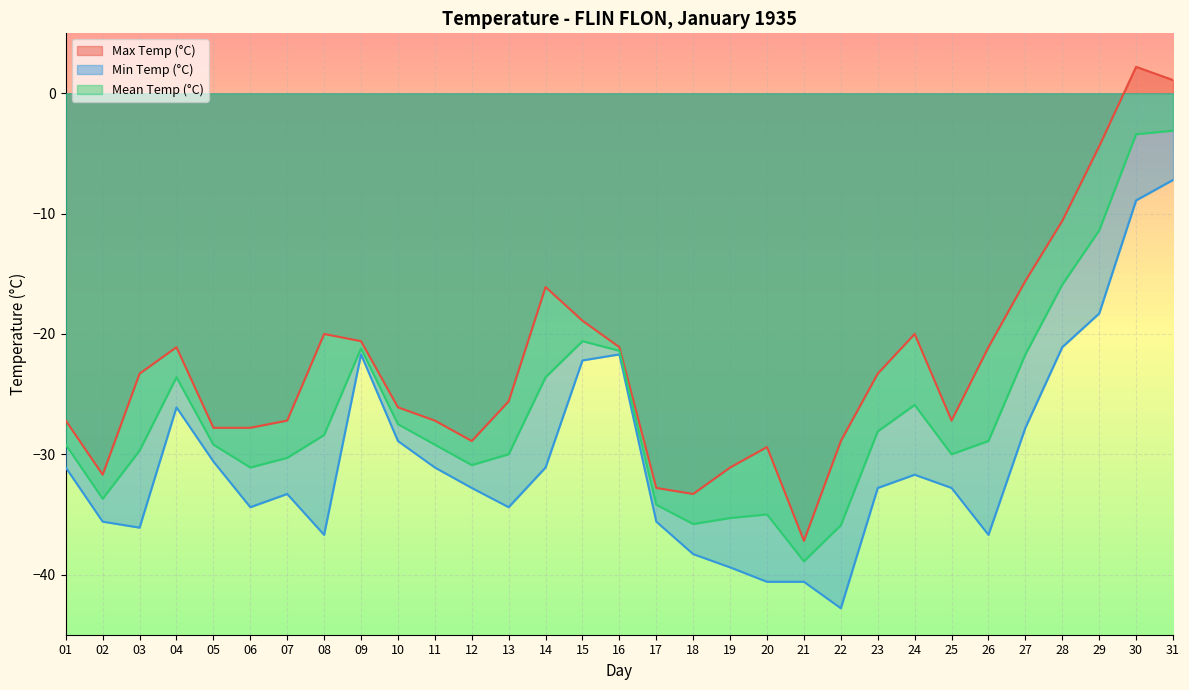

What is the value of the Min Temp (°C) point at the 25th from the left?

-32.8